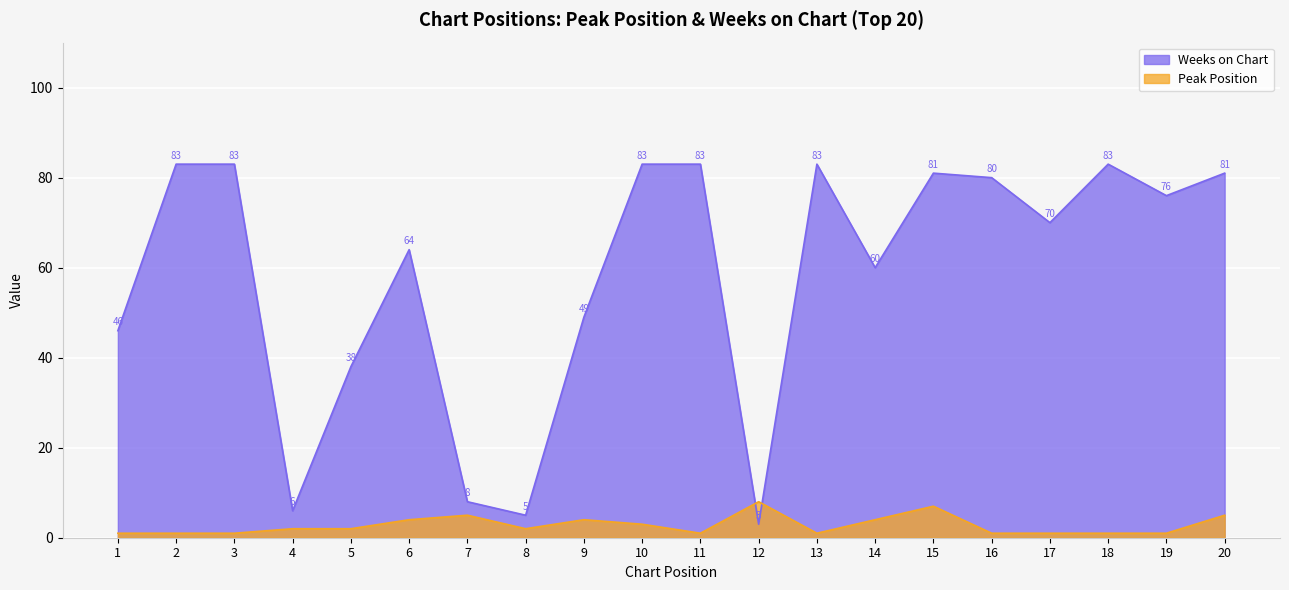

At 7, list the series in order from largest to smallest.

Weeks on Chart, Peak Position